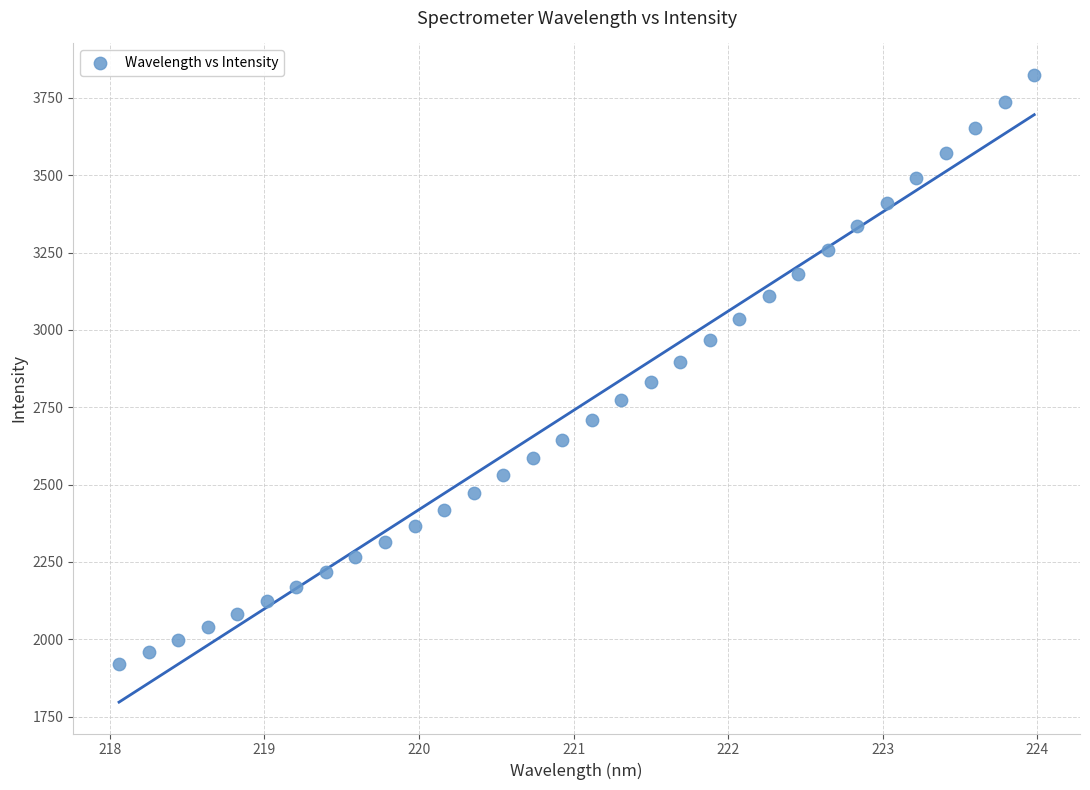

What is the range of X values (max minus min)?

5.9